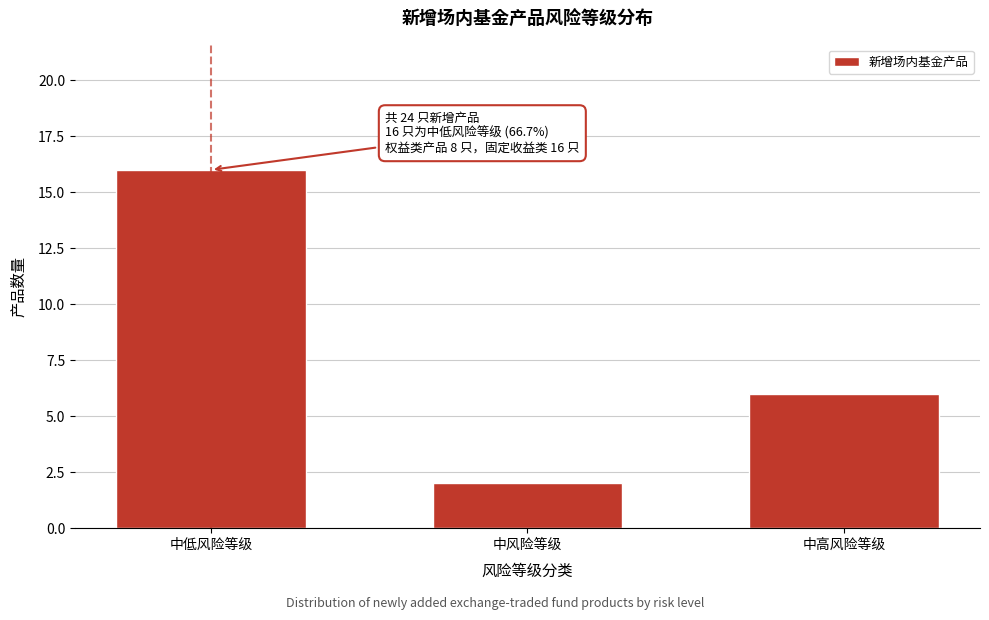

Reading left to right, list all the values displayed in this chart.

16	2	6